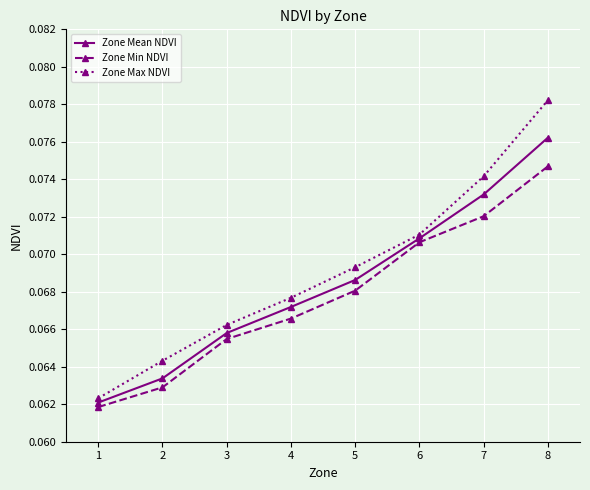

Which category has the highest value across all series?

8